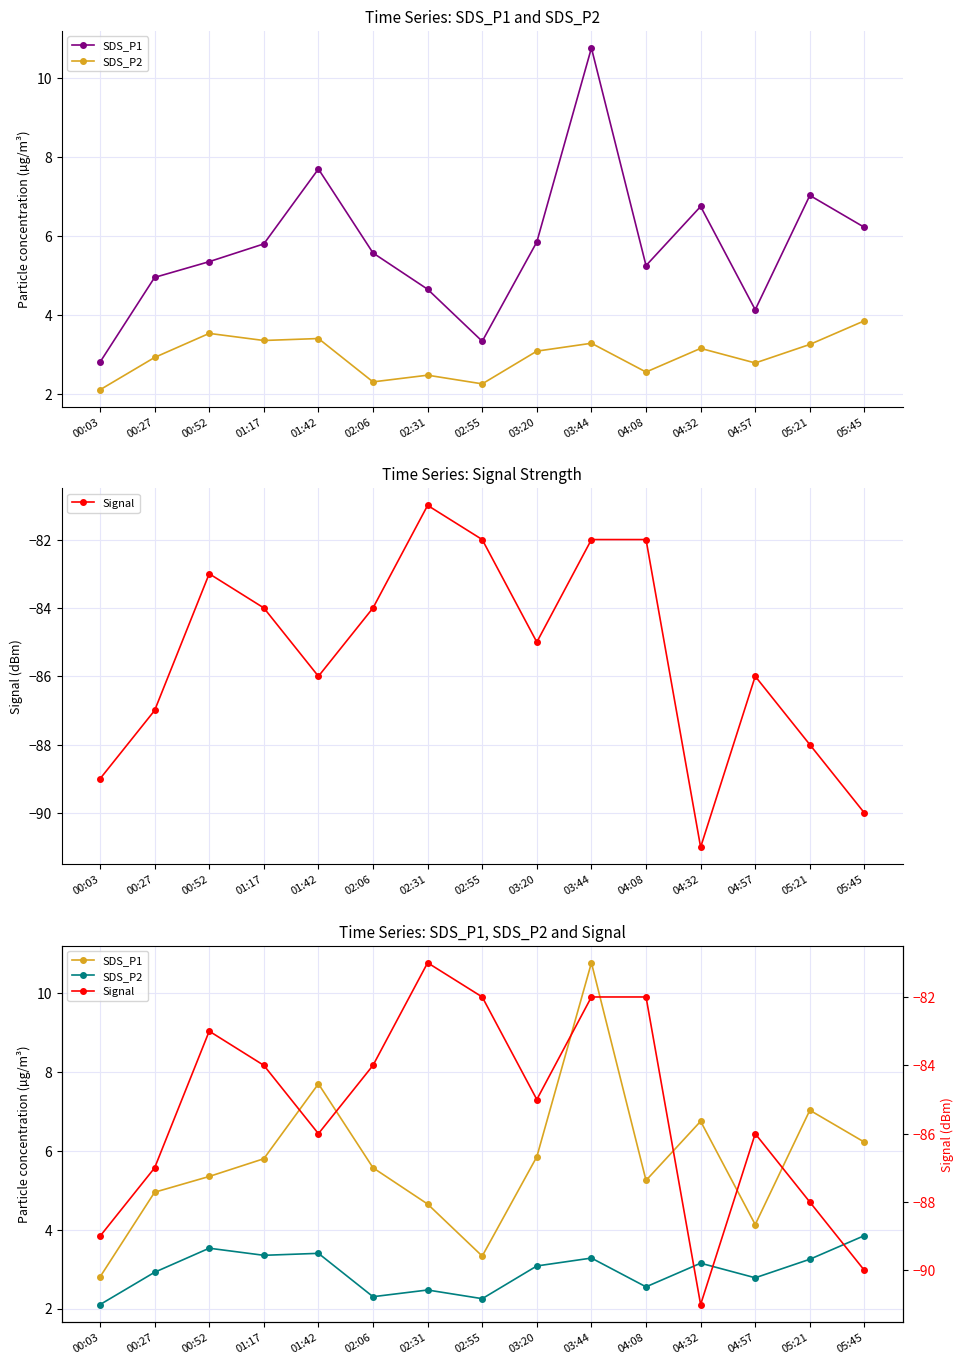

Rank the series by their maximum value, from highest to lowest.

SDS_P1, SDS_P2, Signal